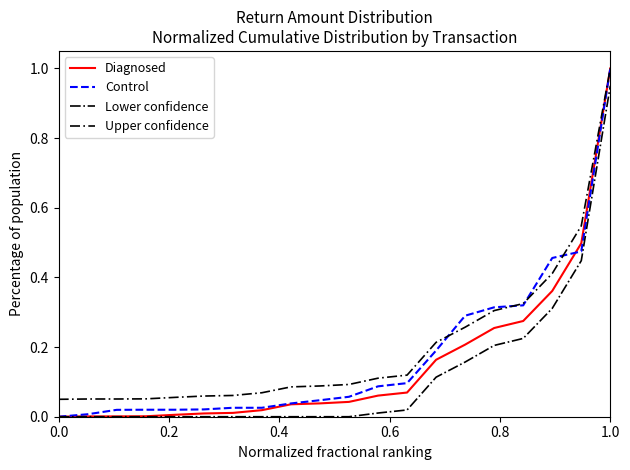

What is the greatest value displayed?

1.0